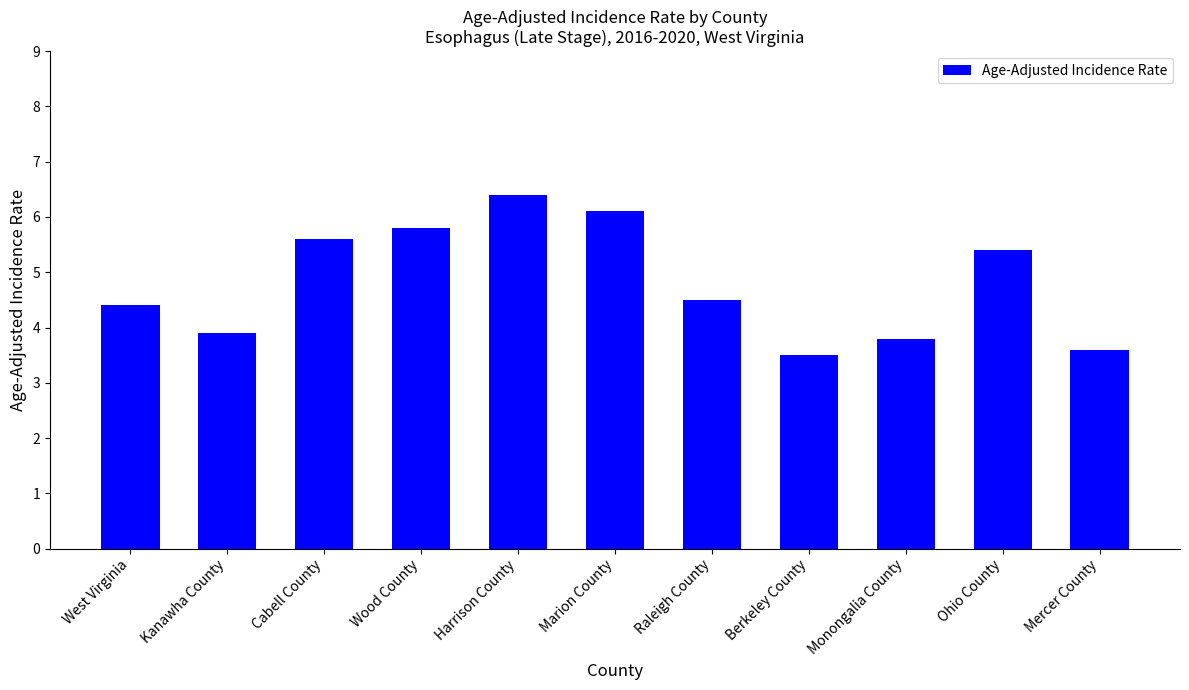

What is the sum of the values at Berkeley County and Ohio County?

8.9